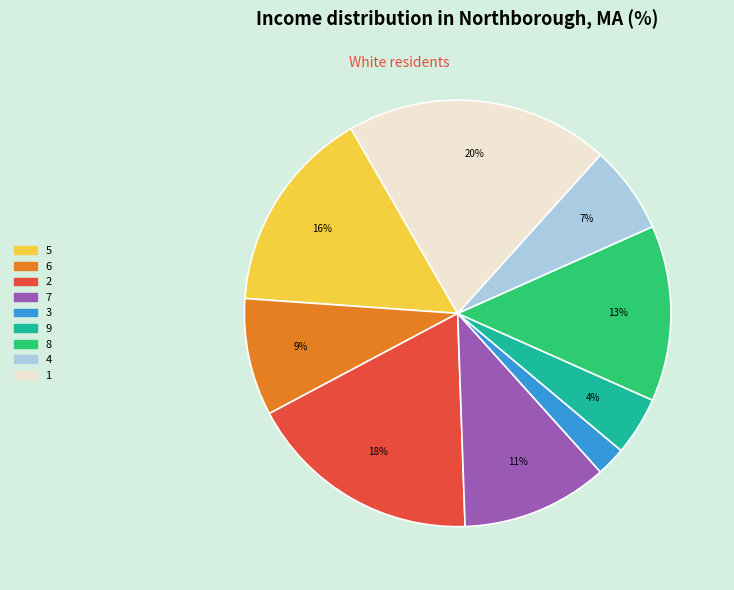

Count the number of slices in the pie.

9